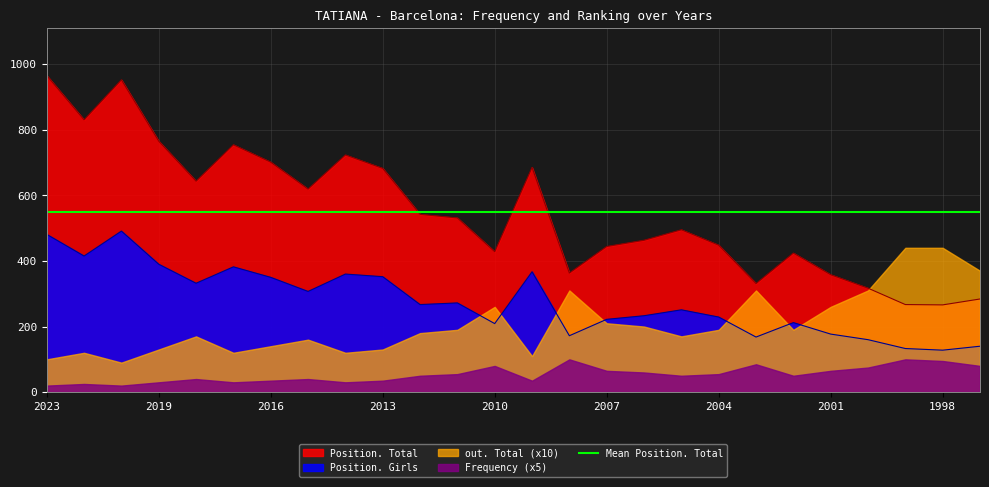

Read the Position. Girls value at 2013, to the nearest 10.

350